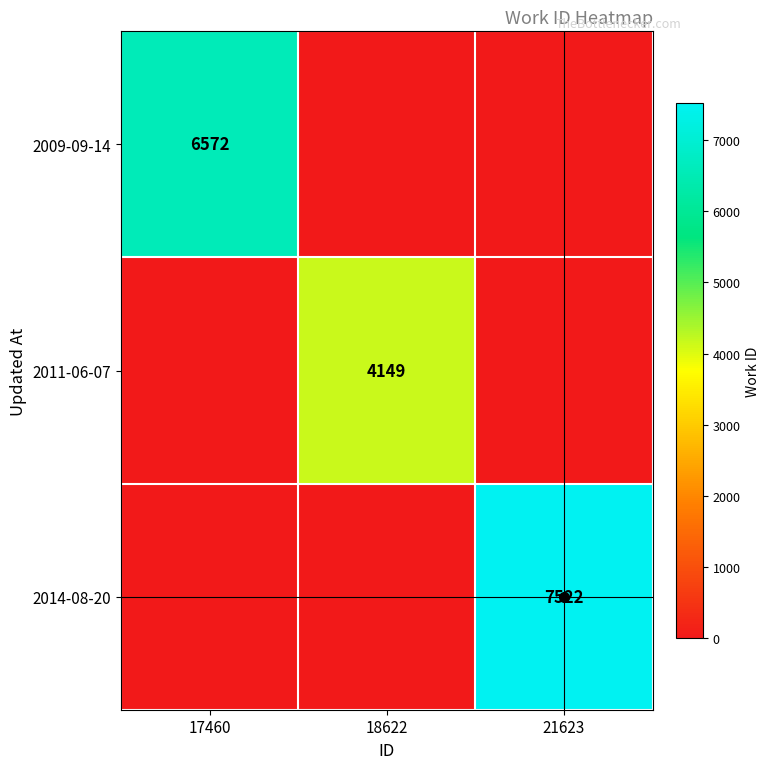

The 2009-09-14 series shows 6572 at 17460. True or false?

True